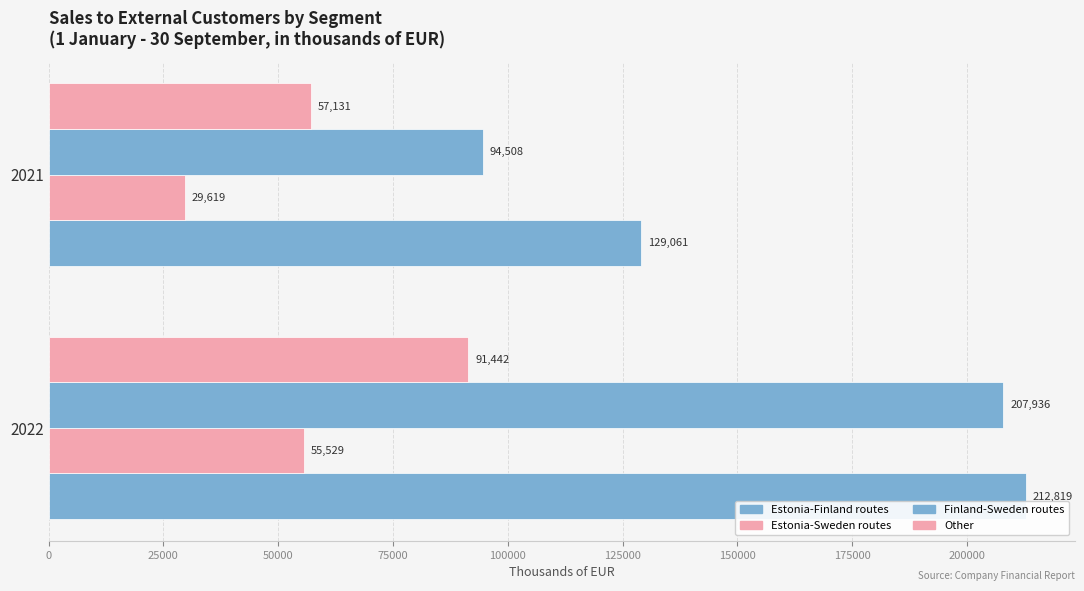

How many distinct data groups are displayed?

4